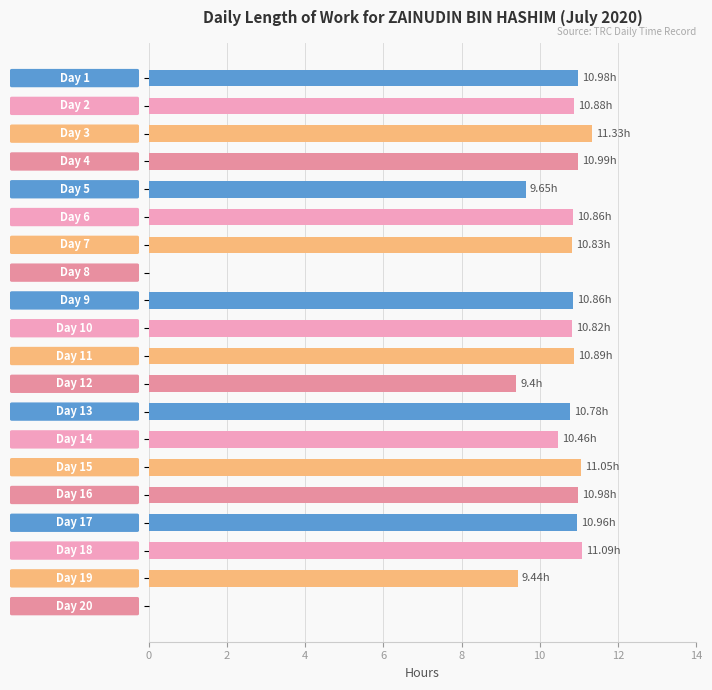

Are the bars horizontal?

Yes